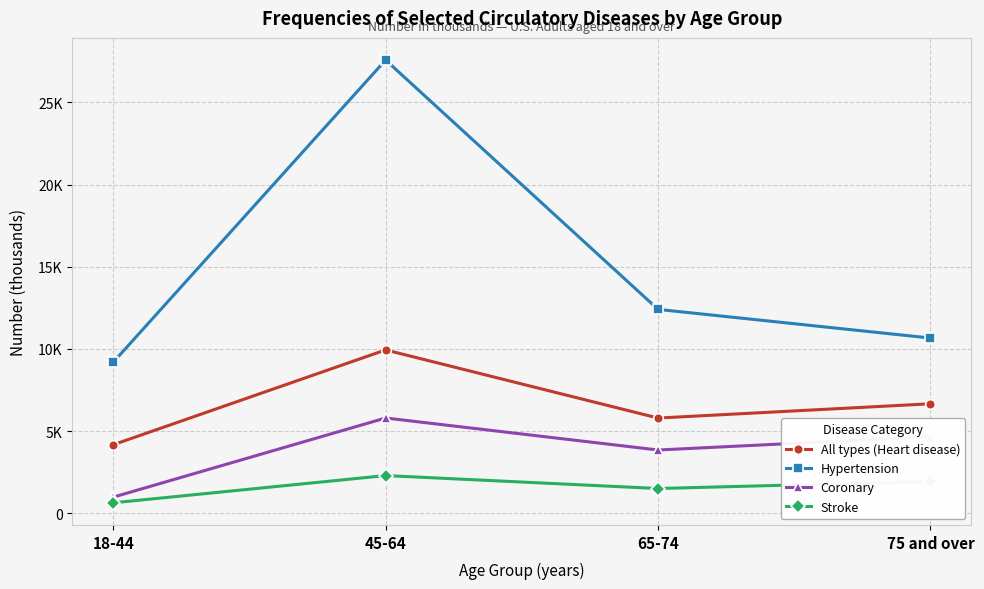

What is the difference between the highest and lowest values at 65-74?

10899